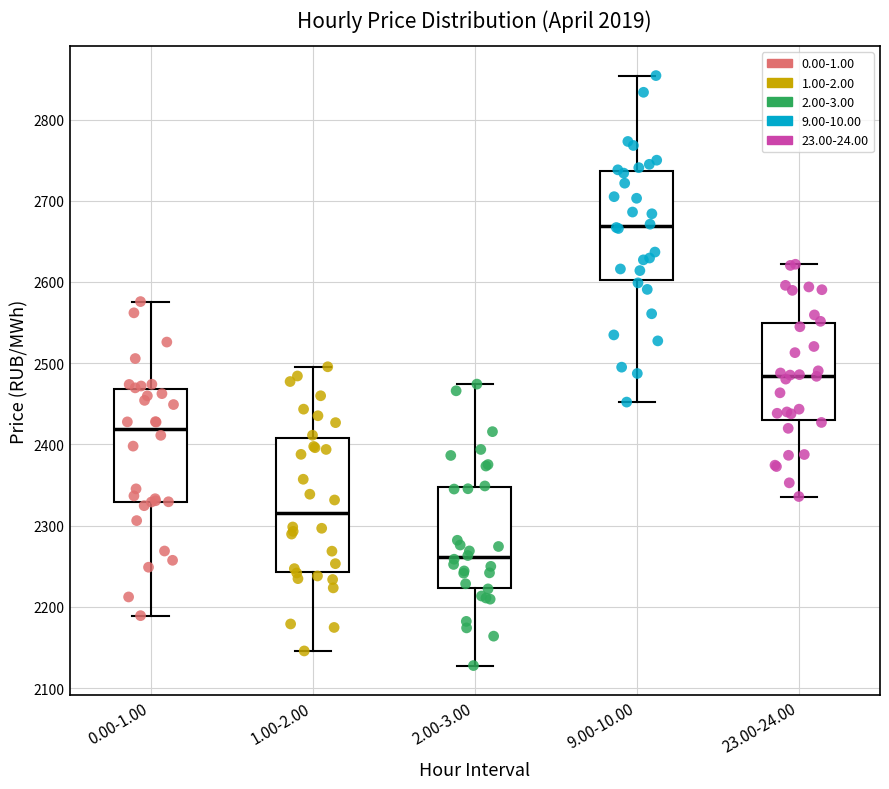

Which box has the lowest median line?

2.00-3.00